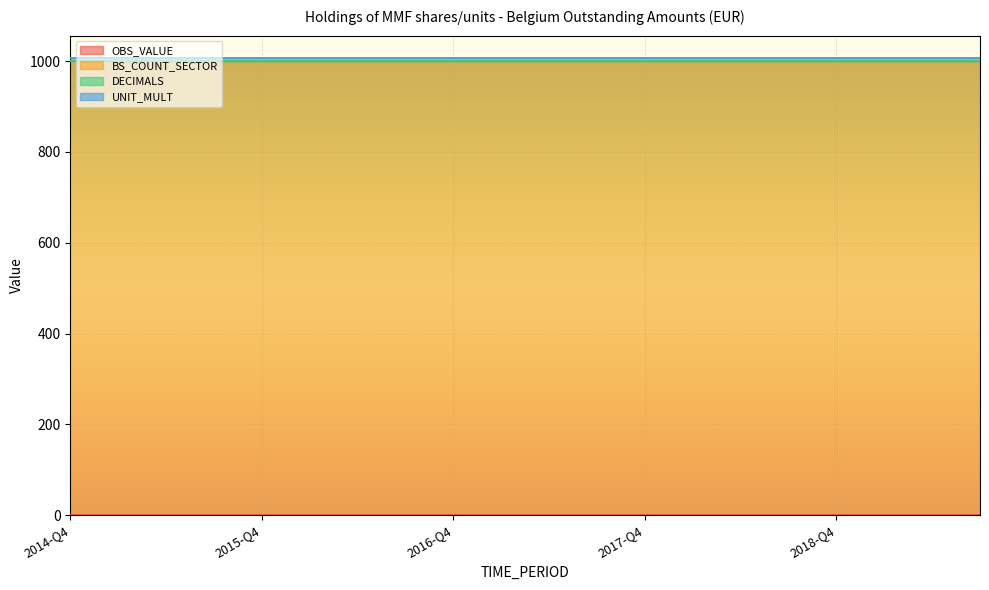

What is the total value across all series at 2019-Q2?

1006